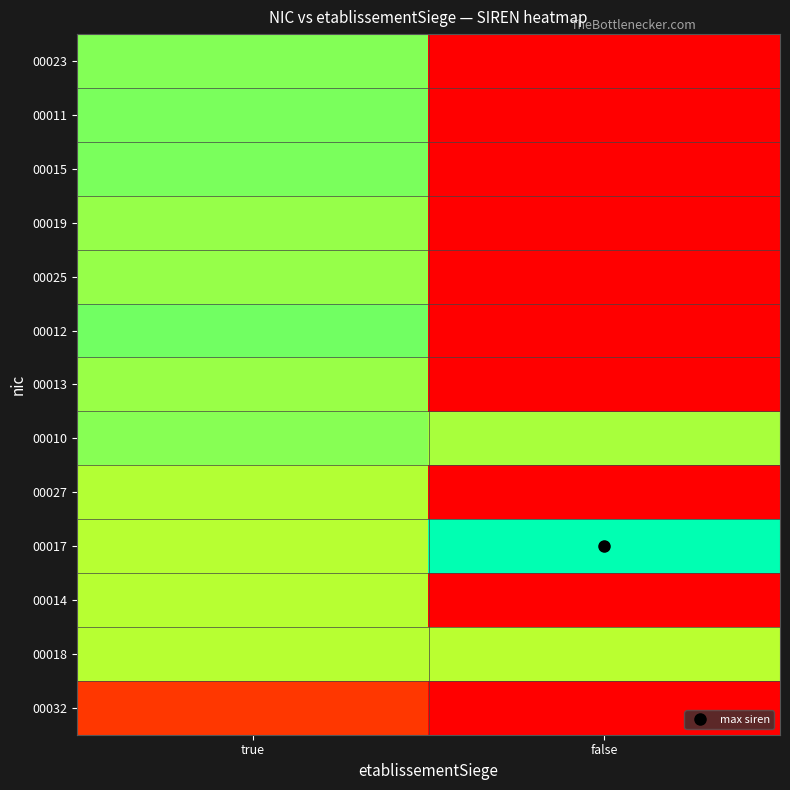

Rank the series at false from lowest to highest value.

00032, 00014, 00027, 00013, 00012, 00025, 00019, 00015, 00011, 00023, 00018, 00010, 00017